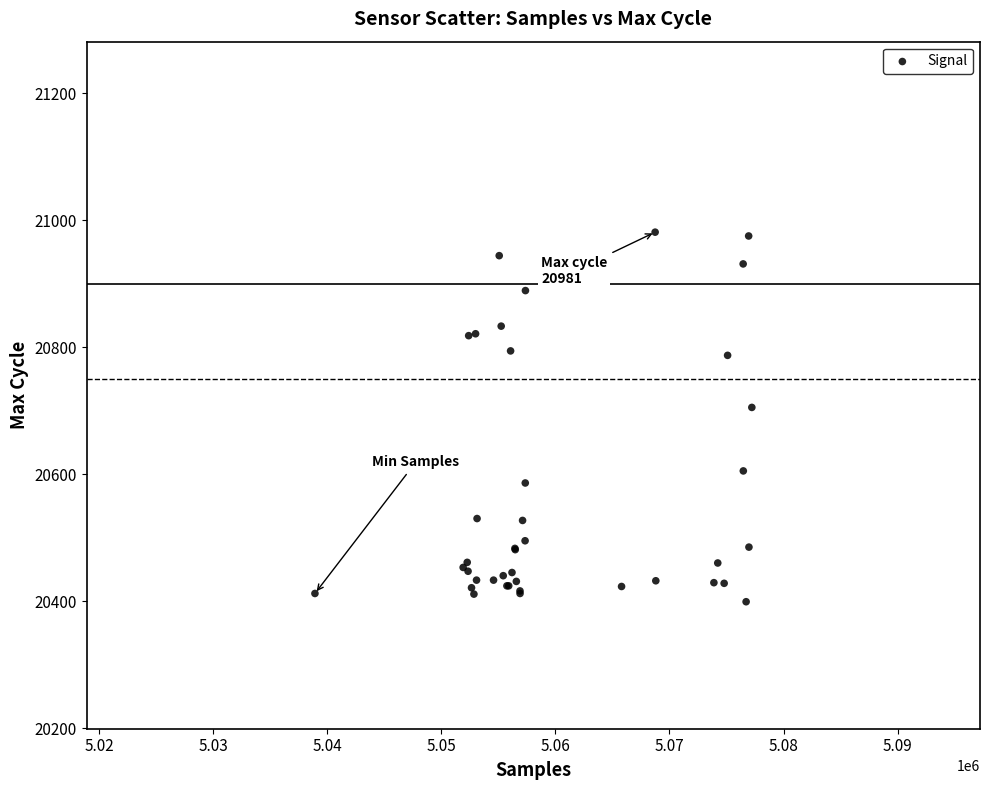

What Y value in the scatter plot is closest to 20690?

20705